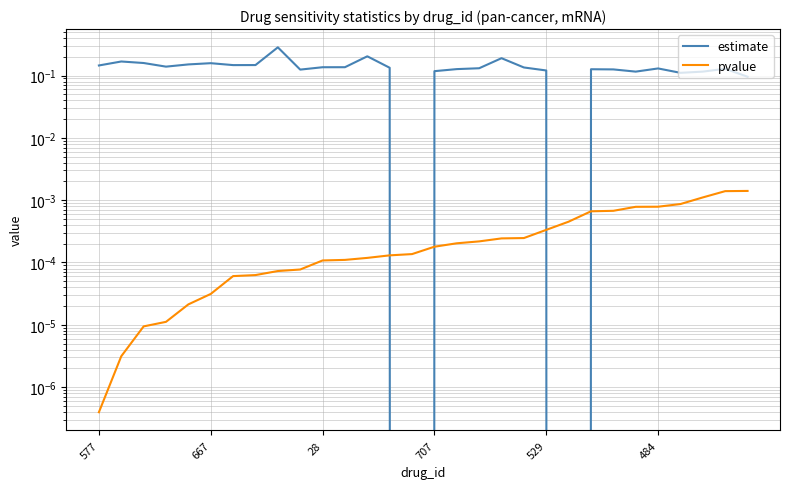

True or false: estimate has a value of 0.2 at 529.

False